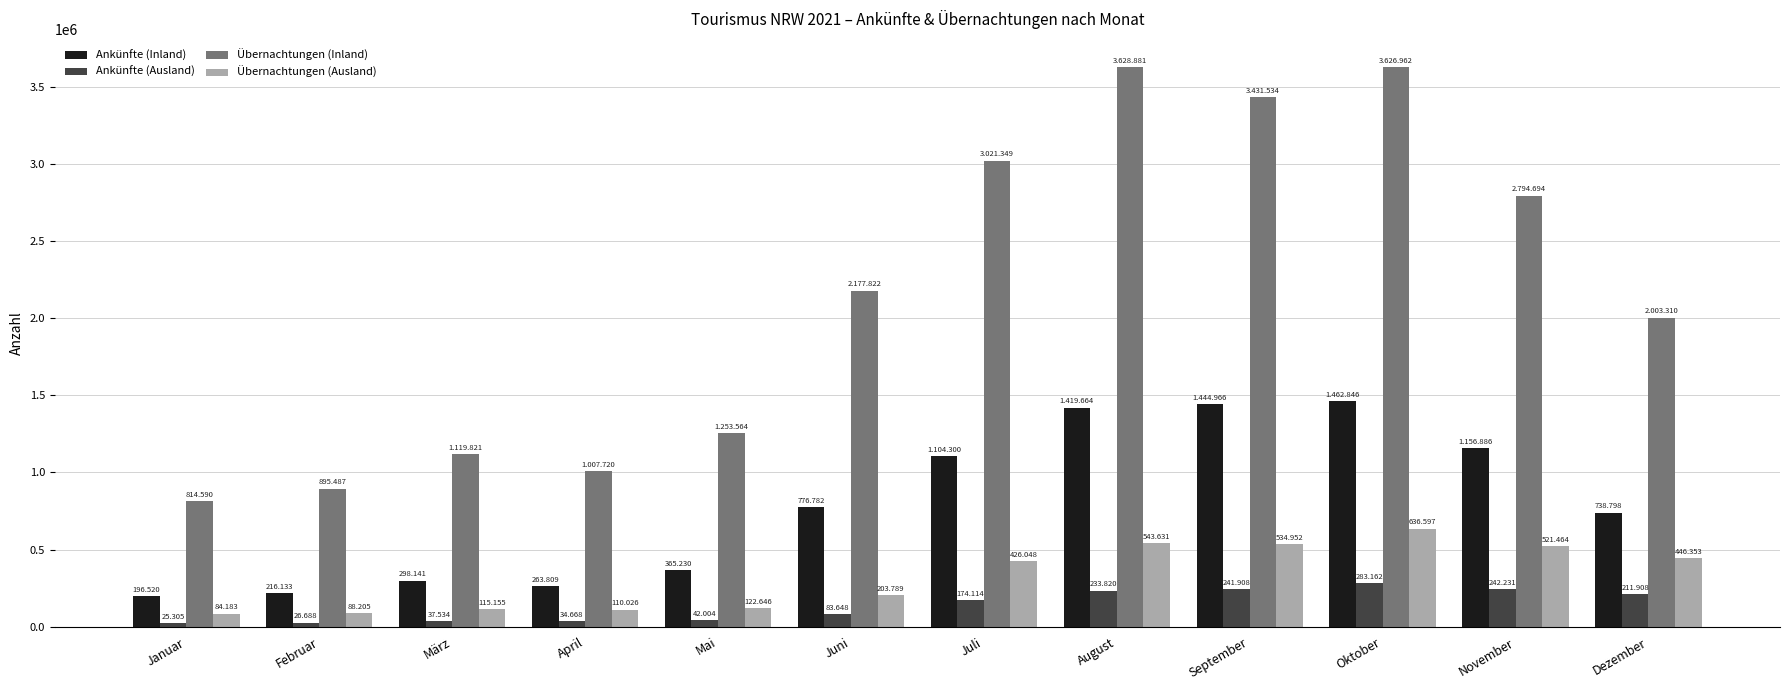

What are all the series names shown in the legend?

Ankünfte (Inland), Ankünfte (Ausland), Übernachtungen (Inland), Übernachtungen (Ausland)